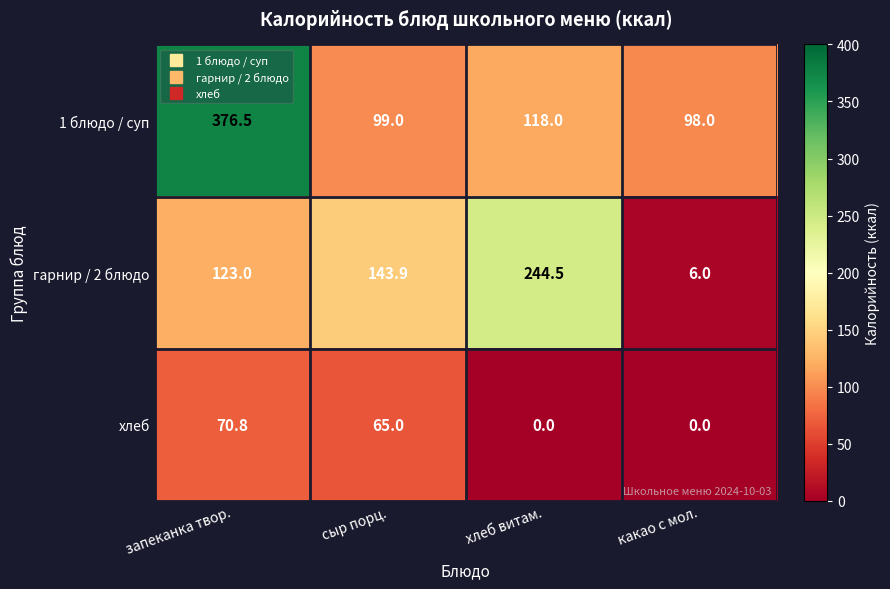

Rank the series at хлеб витам. from lowest to highest value.

хлеб, 1 блюдо / суп, гарнир / 2 блюдо